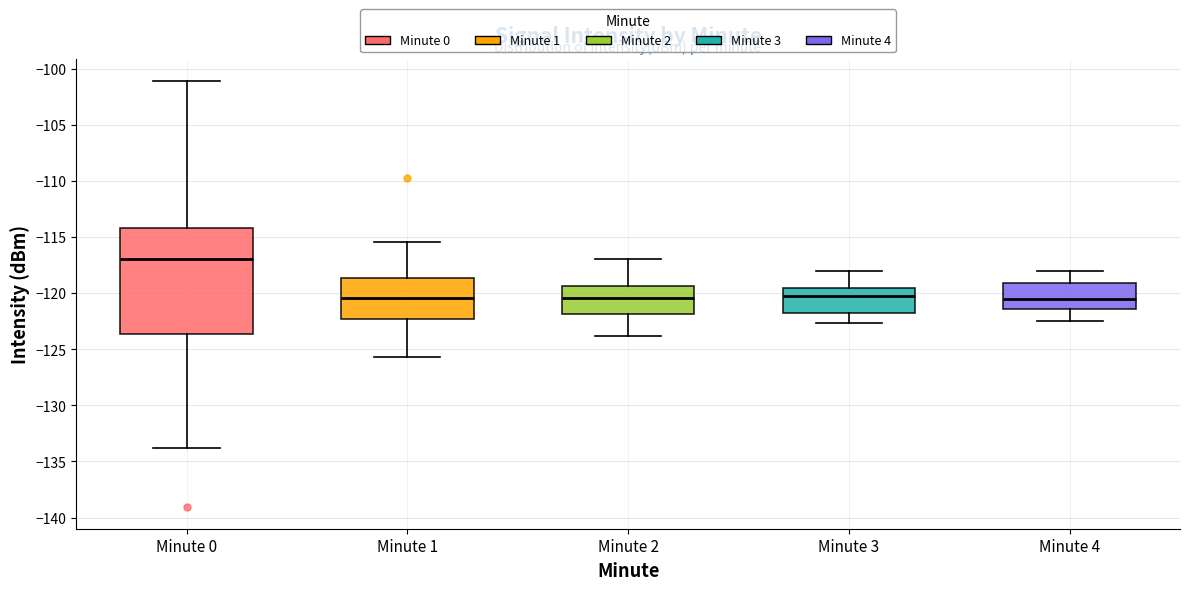

Where does the median line of the box for Minute 1 sit on the y-axis? The values are not printed on the chart, so give them approximately, as read against the axis.

-120.5